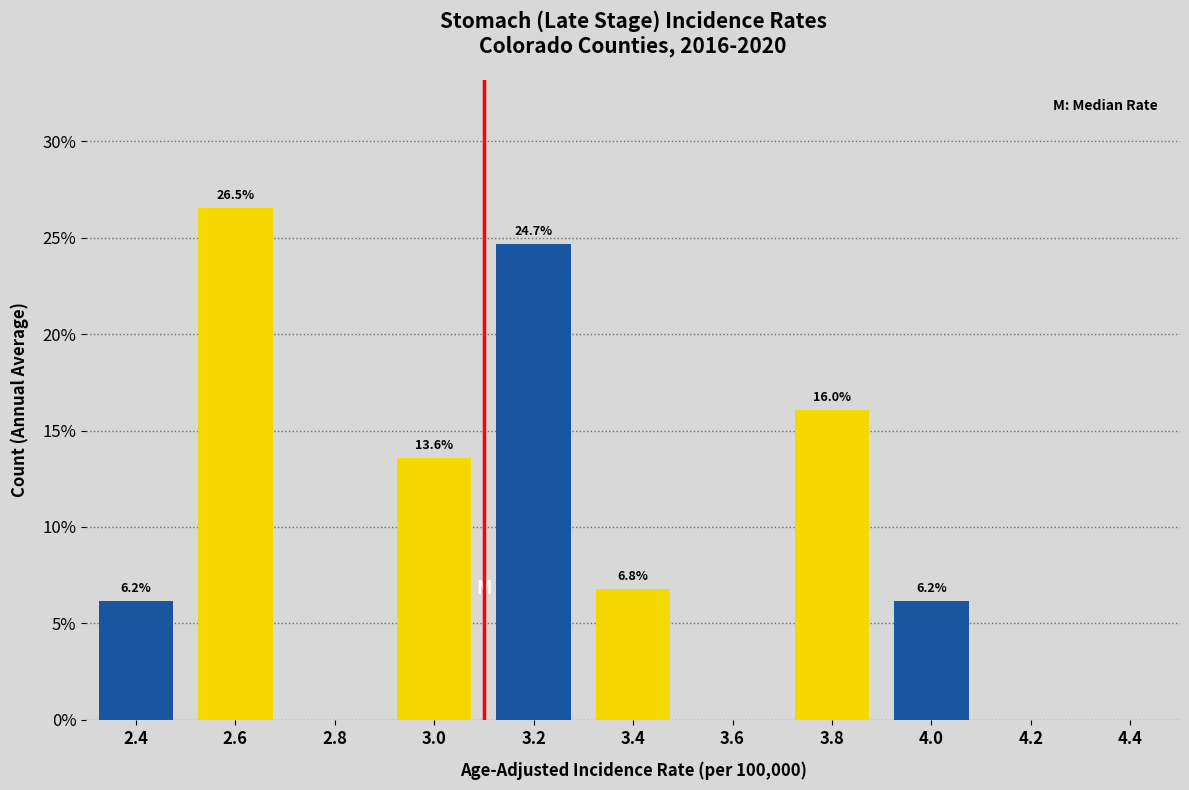

Reading left to right, what are all the values shown in this chart?

2.4=6.2	2.6=26.5	2.8=0.0	3.0=13.6	3.2=24.7	3.4=6.8	3.6=0.0	3.8=16.0	4.0=6.2	4.2=0.0	4.4=0.0